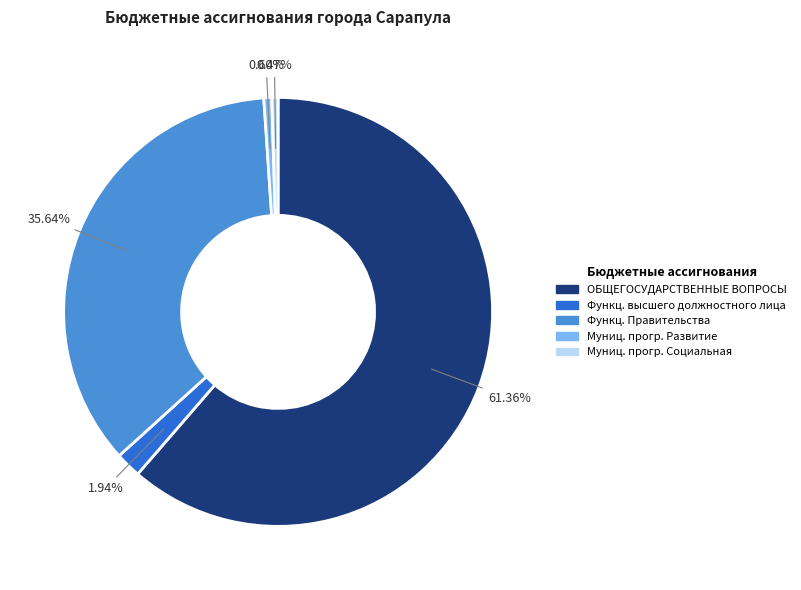

Does any single category account for the majority?

Yes